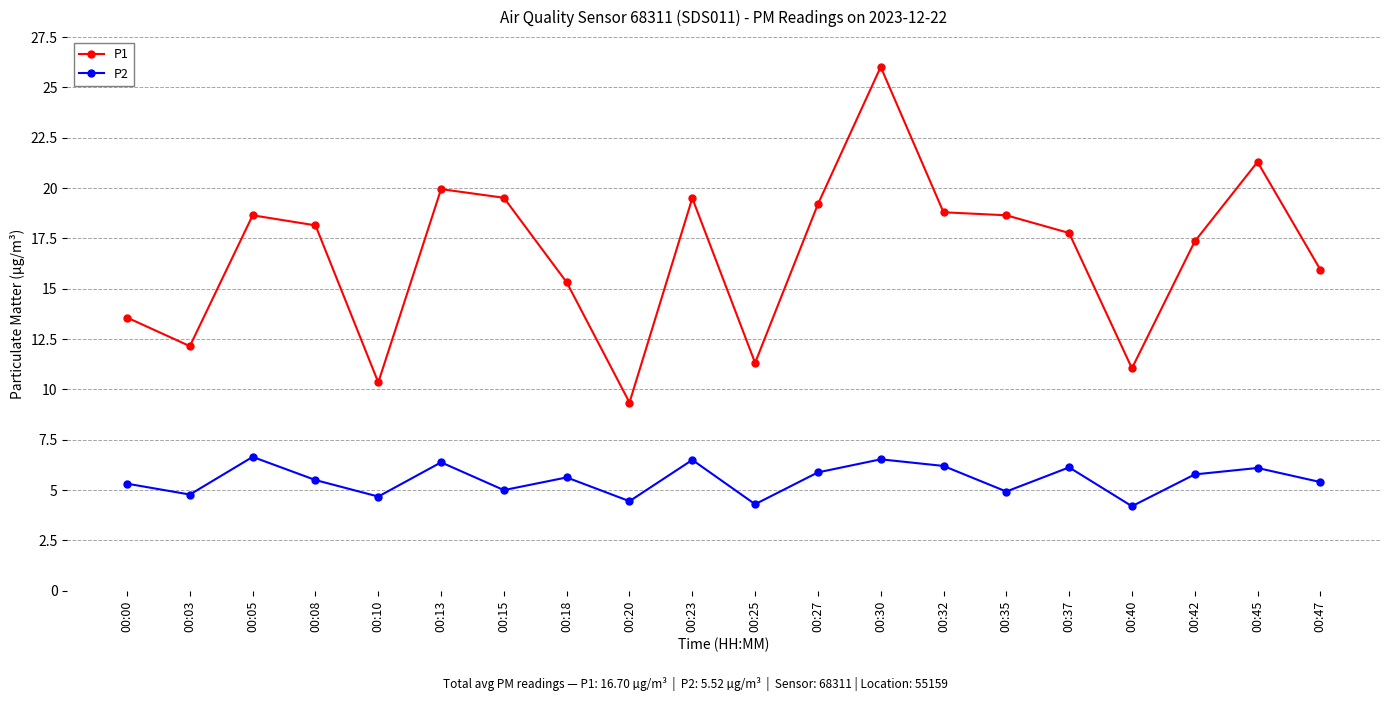

How many distinct data groups are displayed?

2